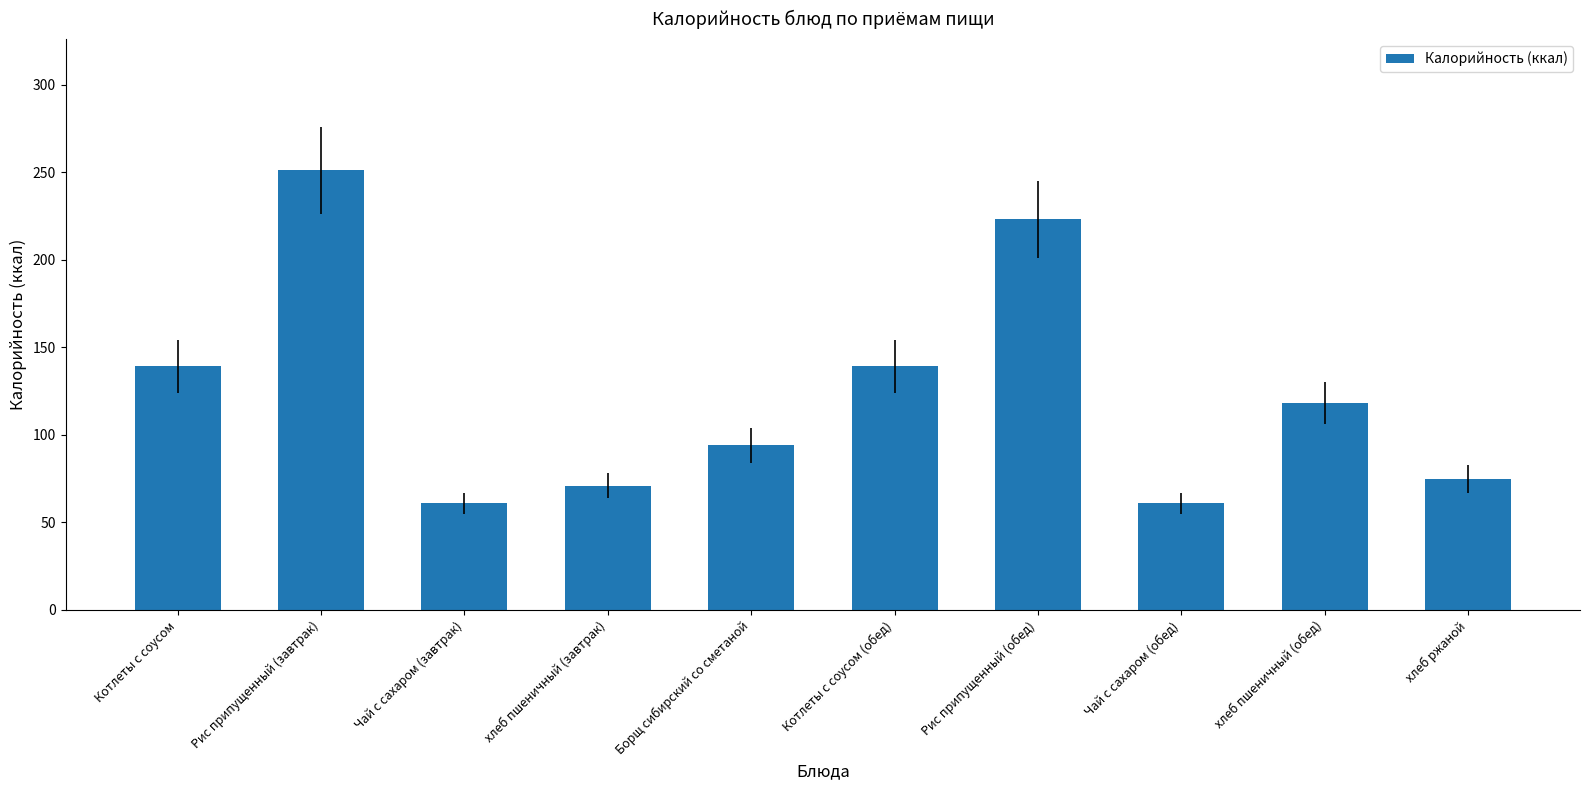

At which category does the chart reach its peak across all series?

Рис припущенный (завтрак)